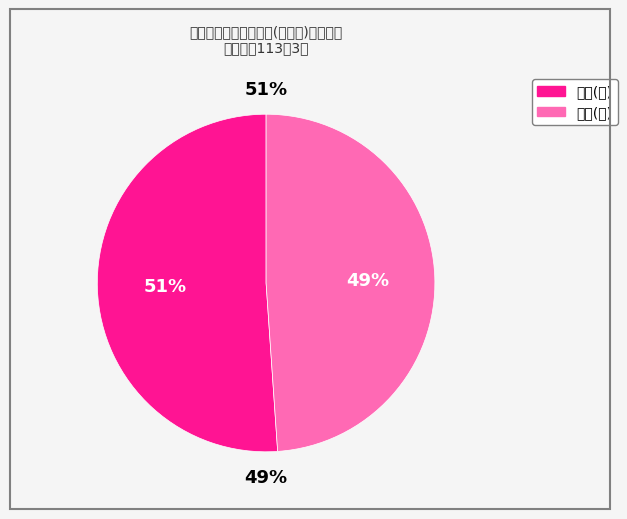

How many slices are in this pie chart?

2